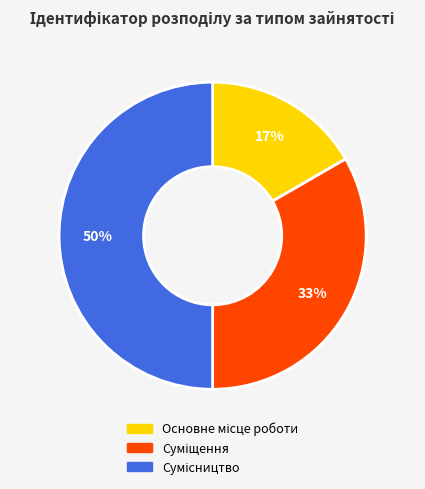

To the nearest percent, what is the difference between the largest and smallest slice percentages?

33%